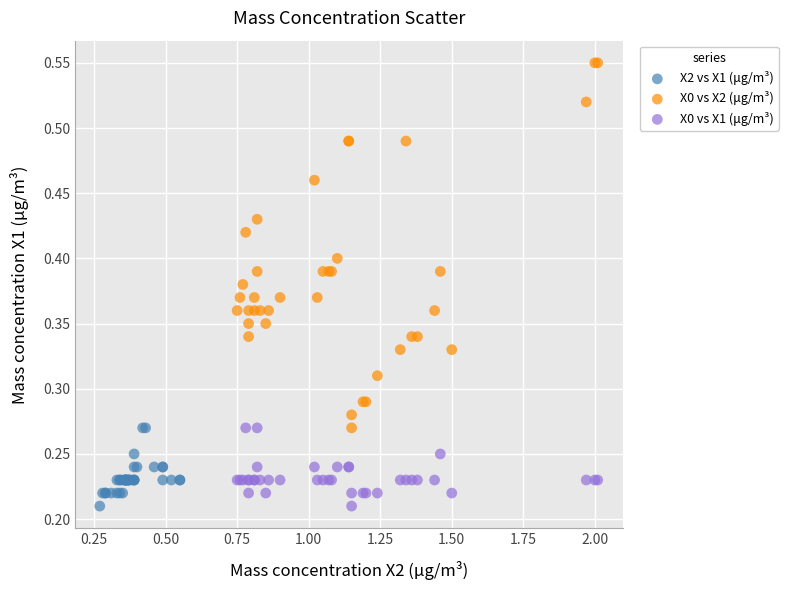

What are all the series names shown in the legend?

X2 vs X1 (μg/m³), X0 vs X2 (μg/m³), X0 vs X1 (μg/m³)